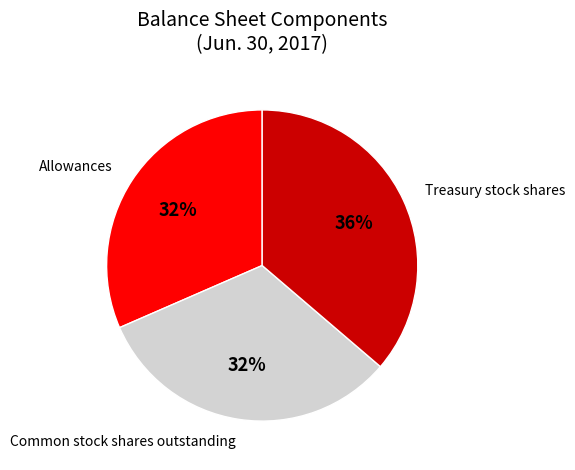

Does any single category account for the majority?

No